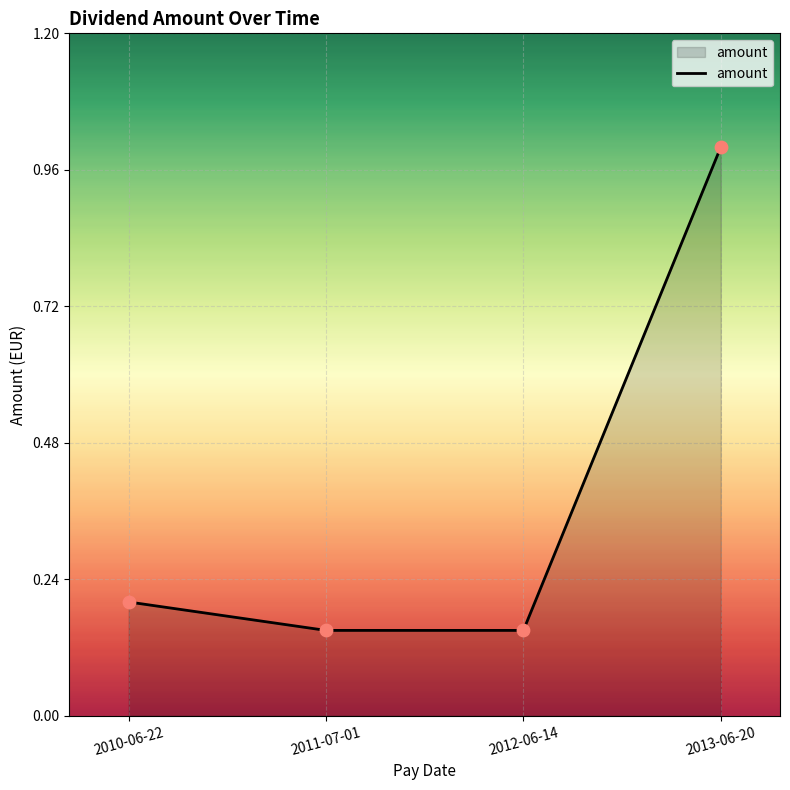

Which has a higher value, 2010-06-22 or 2012-06-14?

2010-06-22